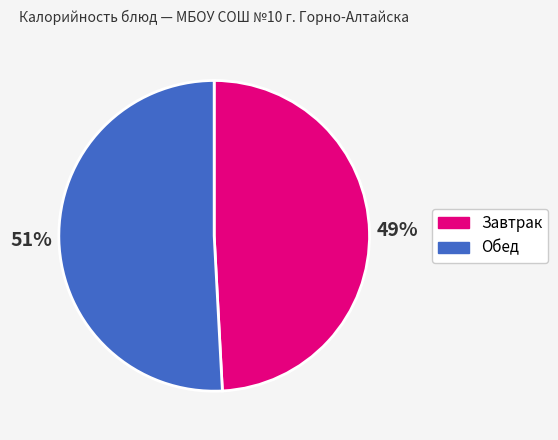

Between Обед and Завтрак, which is larger?

Обед